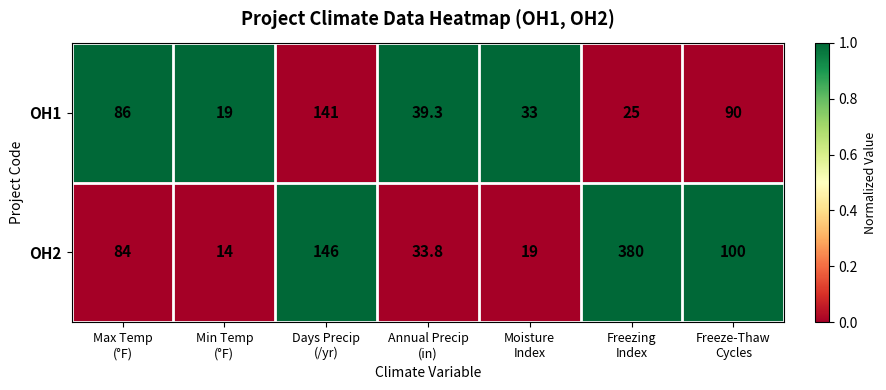

Rank the series by their average value, from lowest to highest.

OH1, OH2